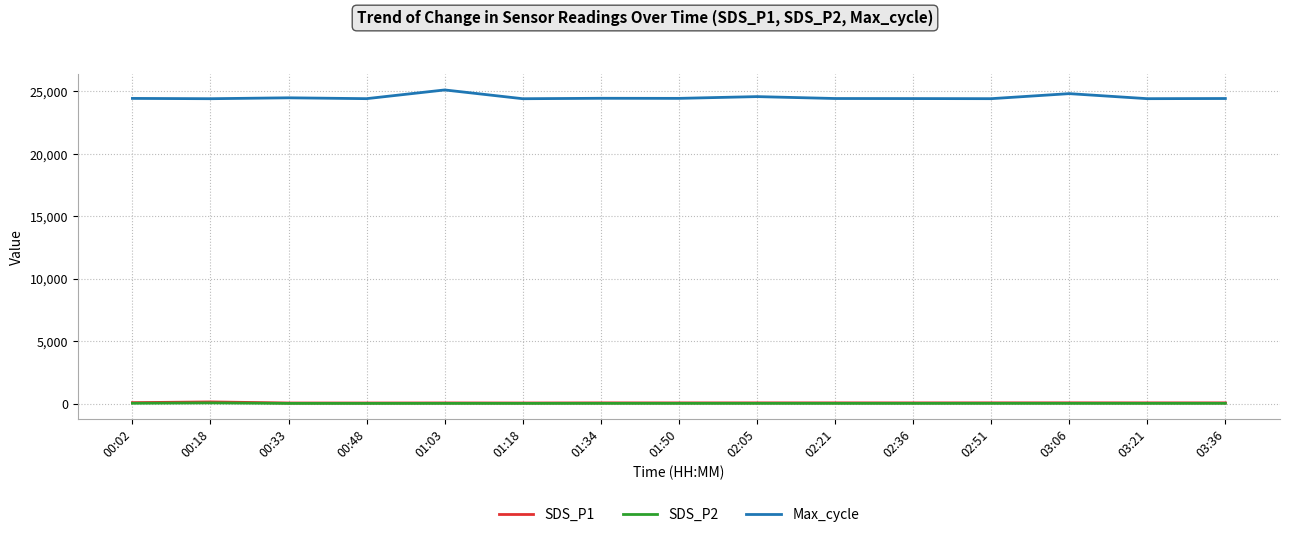

Which series has the largest total across all categories?

Max_cycle